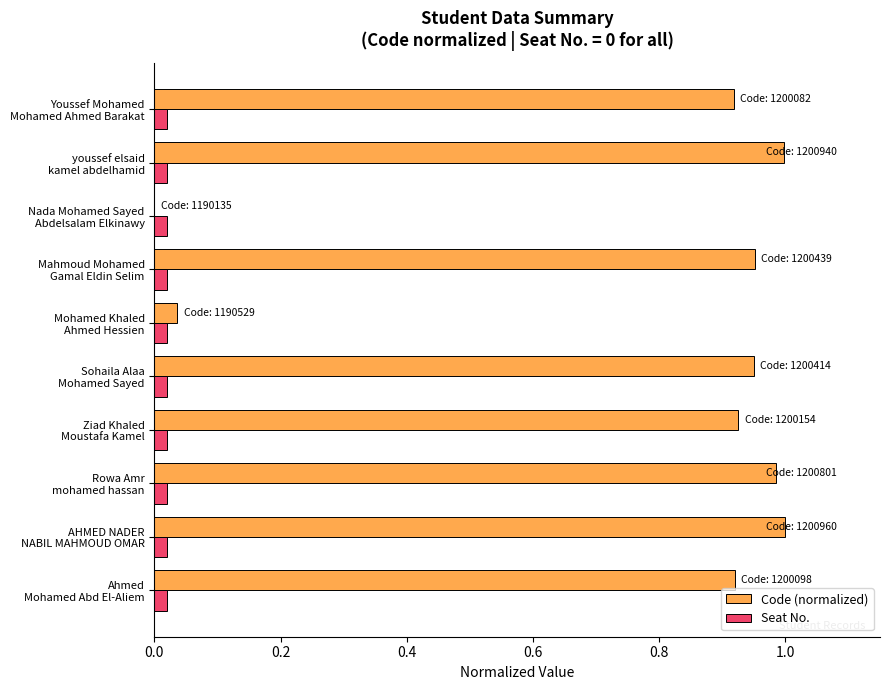

Which series has the largest total across all categories?

Code (normalized)